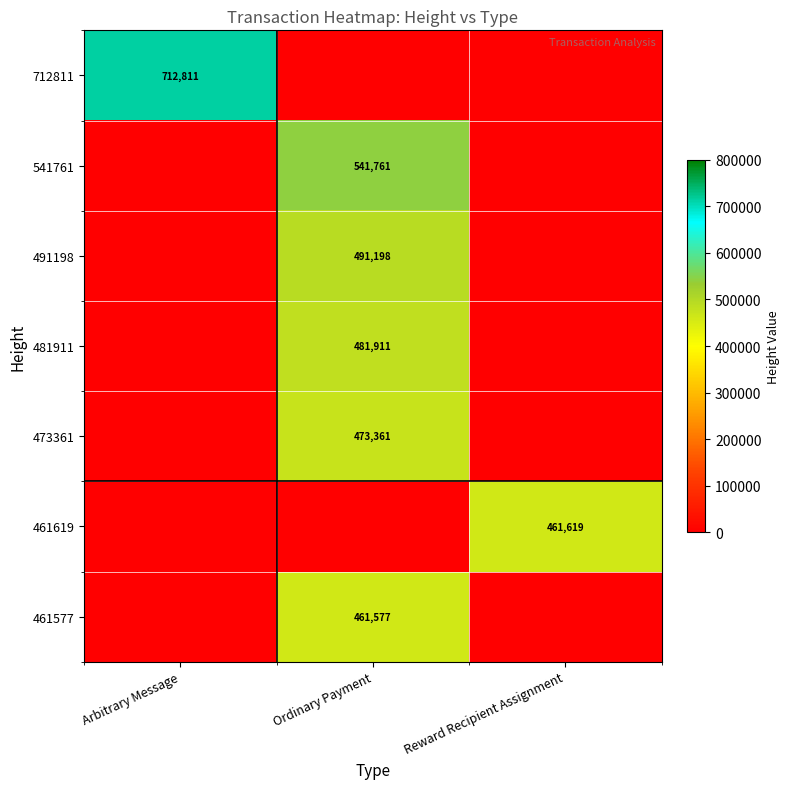

True or false: 541761 has a value of 541761 at Ordinary Payment.

True